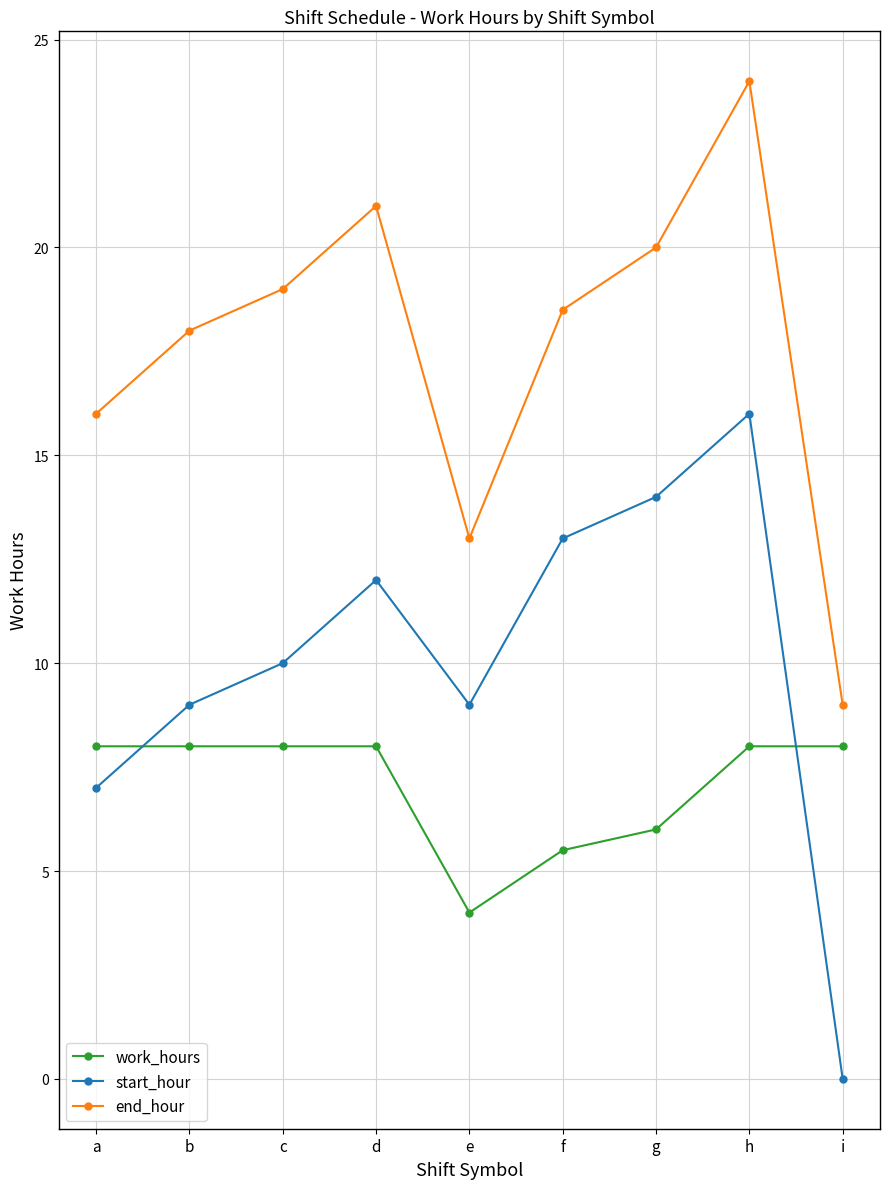

At which category does end_hour reach its first local peak?

d